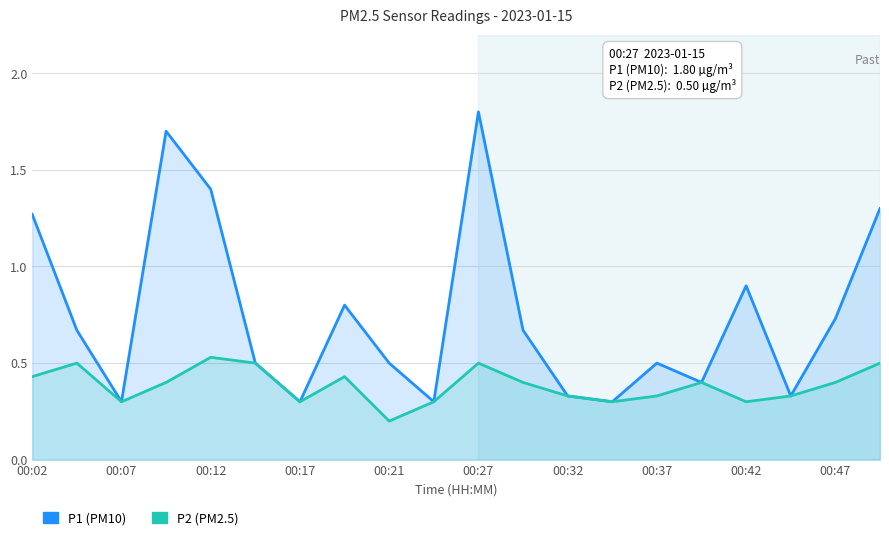

The P1 series shows 0.7 at 11. True or false?

True